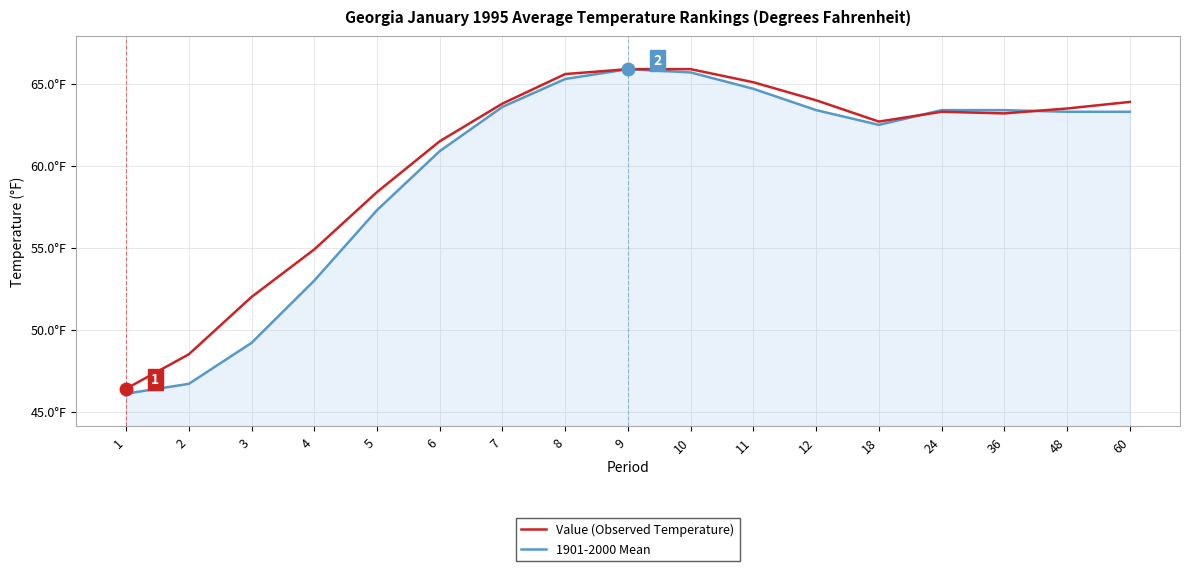

Which series has the largest total across all categories?

Value (Observed Temperature)